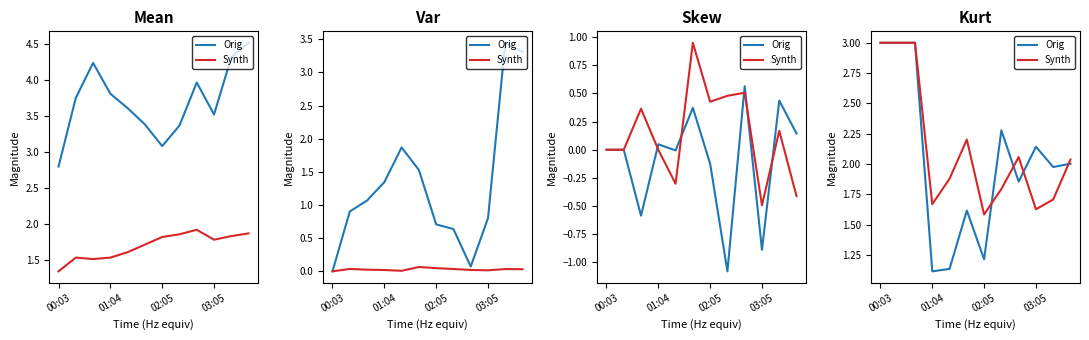

What is the difference between the P1 (Orig) values at 7 and 8?

0.4